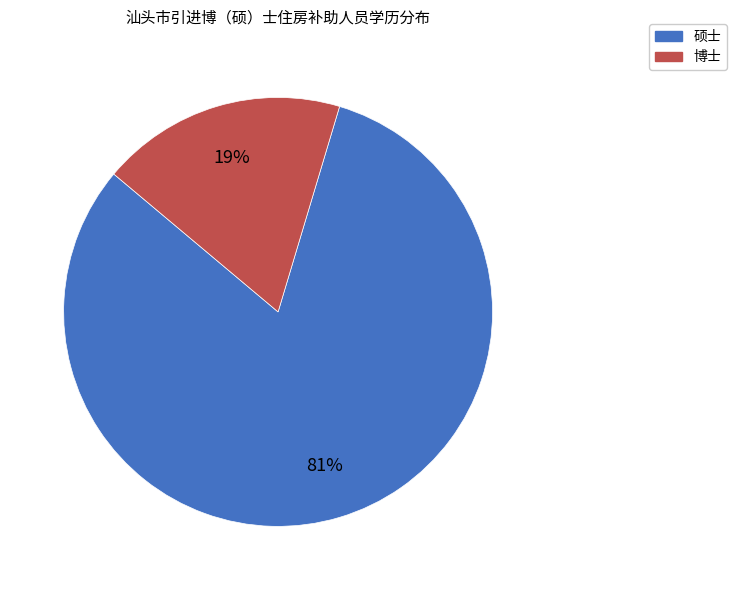

Is there any slice that represents more than half of the pie?

Yes